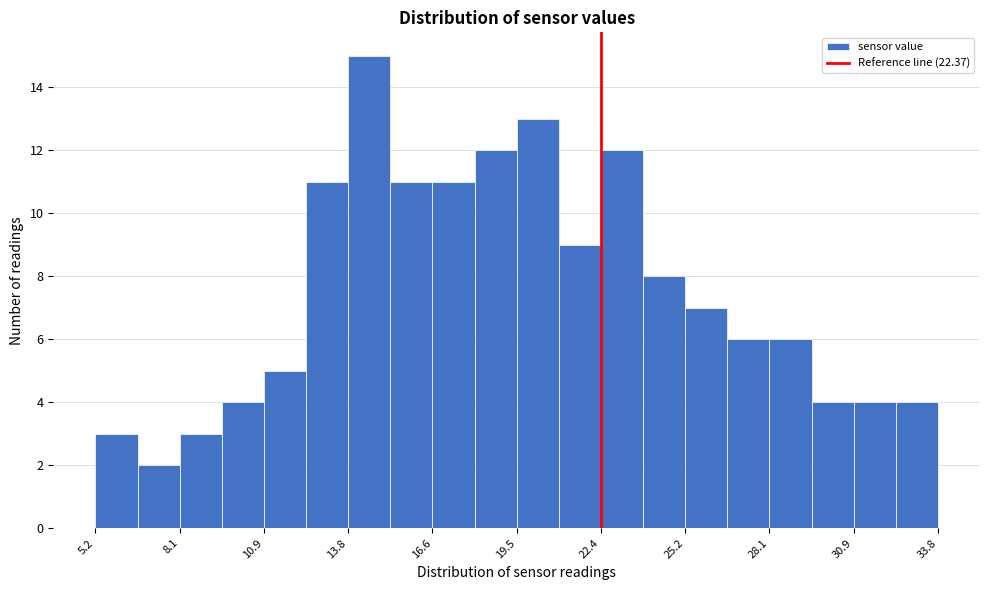

Read against the x-axis, roughly where is the centre of the tallest bar?

14.5